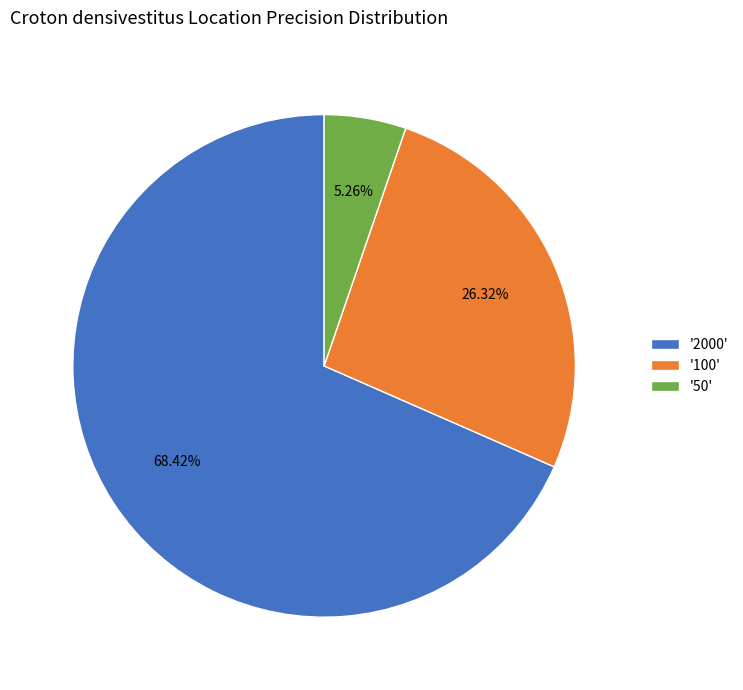

Do '50' and '100' together represent more than half of the pie?

No